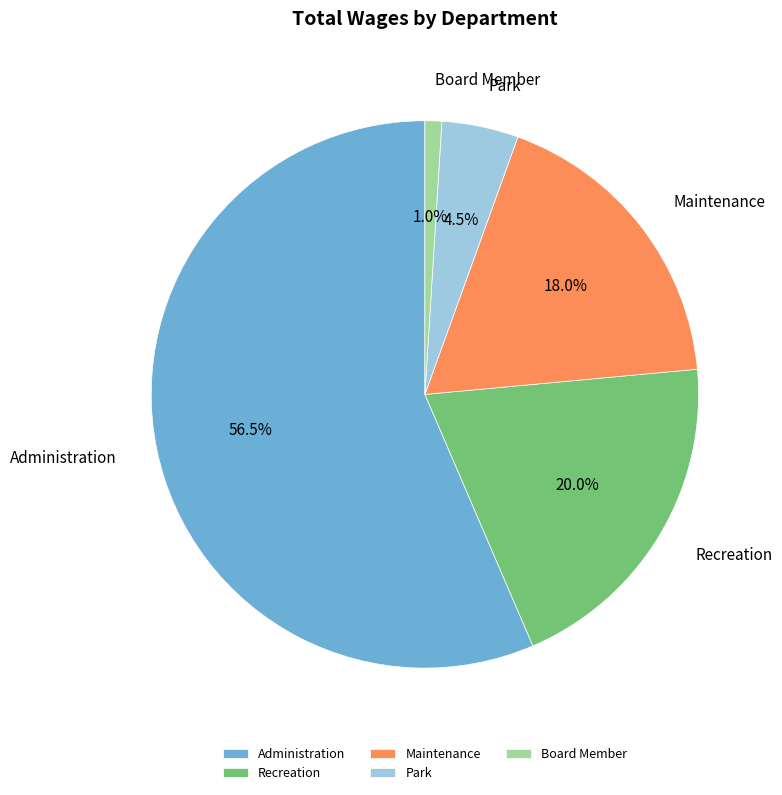

What is the ratio of the value at Recreation to the value at Maintenance?

1.1